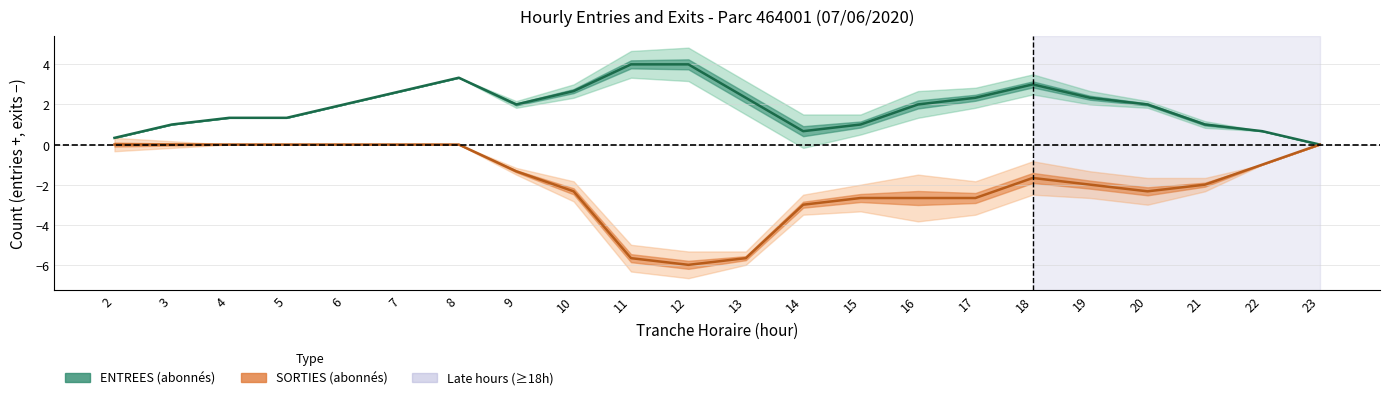

The value of SORTIES central at 7 is -0.0. True or false?

True